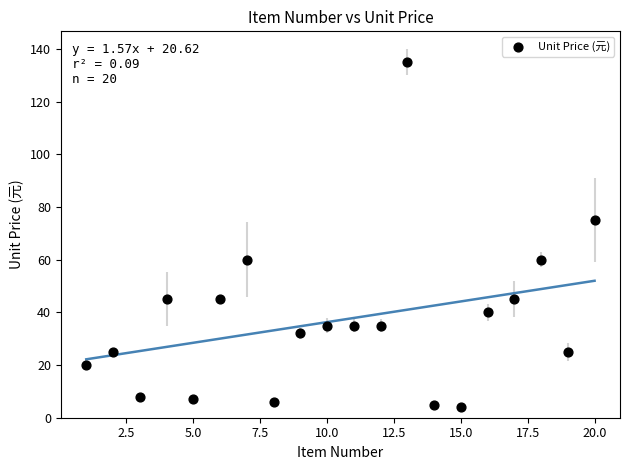

What is the range of X values (max minus min)?

19